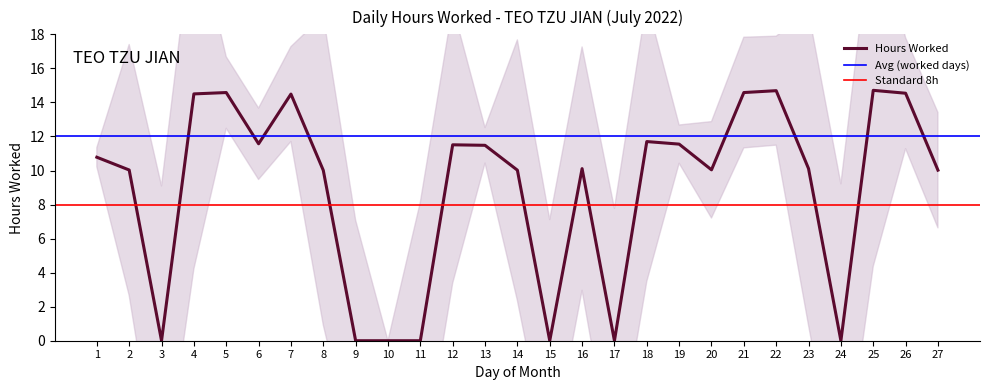

List the labels in order of value, largest first.

25, 22, 5, 21, 26, 4, 7, 18, 6, 19, 12, 13, 1, 16, 23, 20, 2, 14, 27, 8, 3, 9, 10, 11, 15, 17, 24